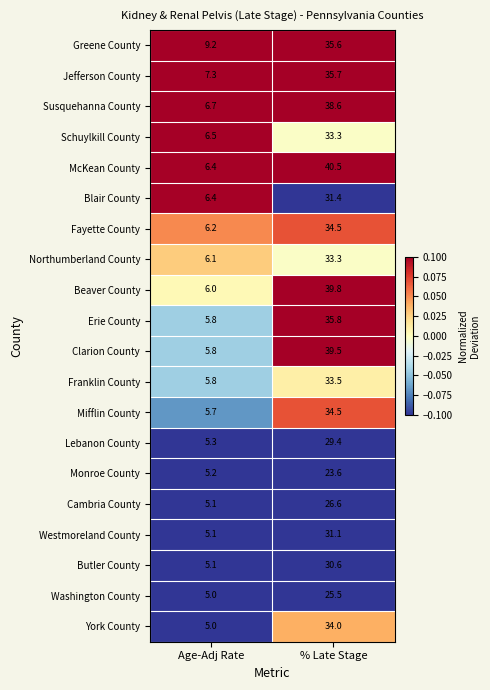

Which series has the largest total across all categories?

McKean County